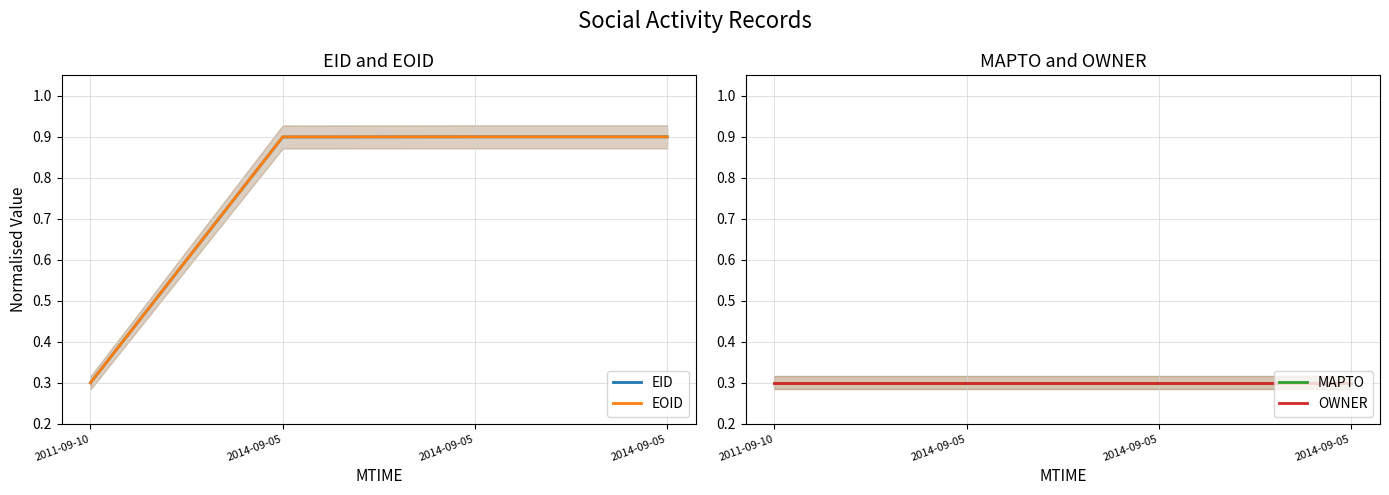

What is the label of the 3rd point from the left?

2014-09-05